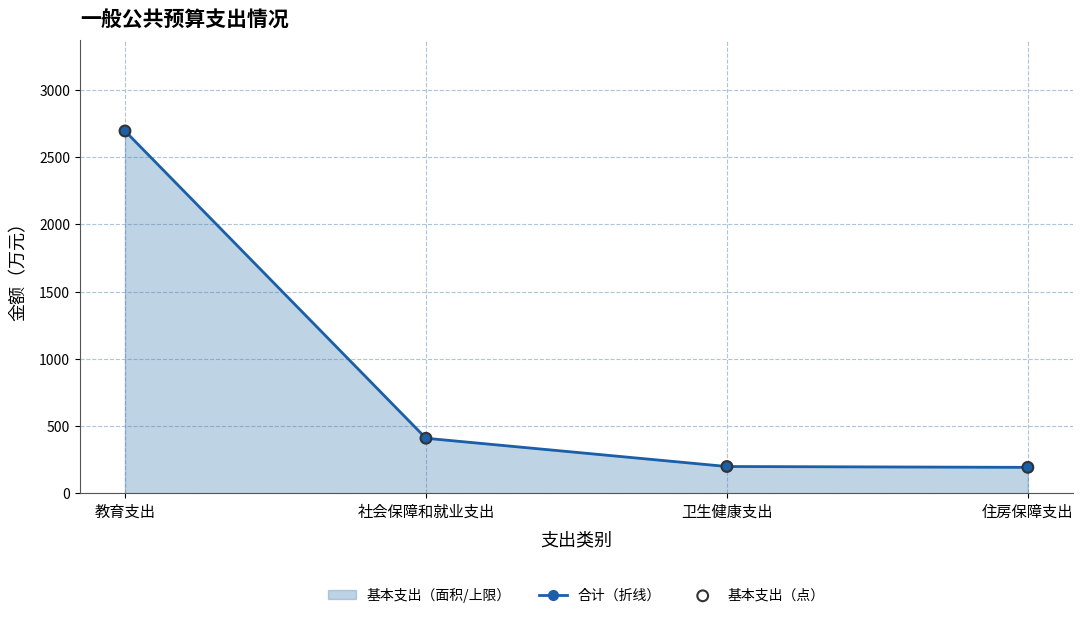

Is the value of 基本支出 at 社会保障和就业支出 greater than the value of 合计 at 住房保障支出?

Yes